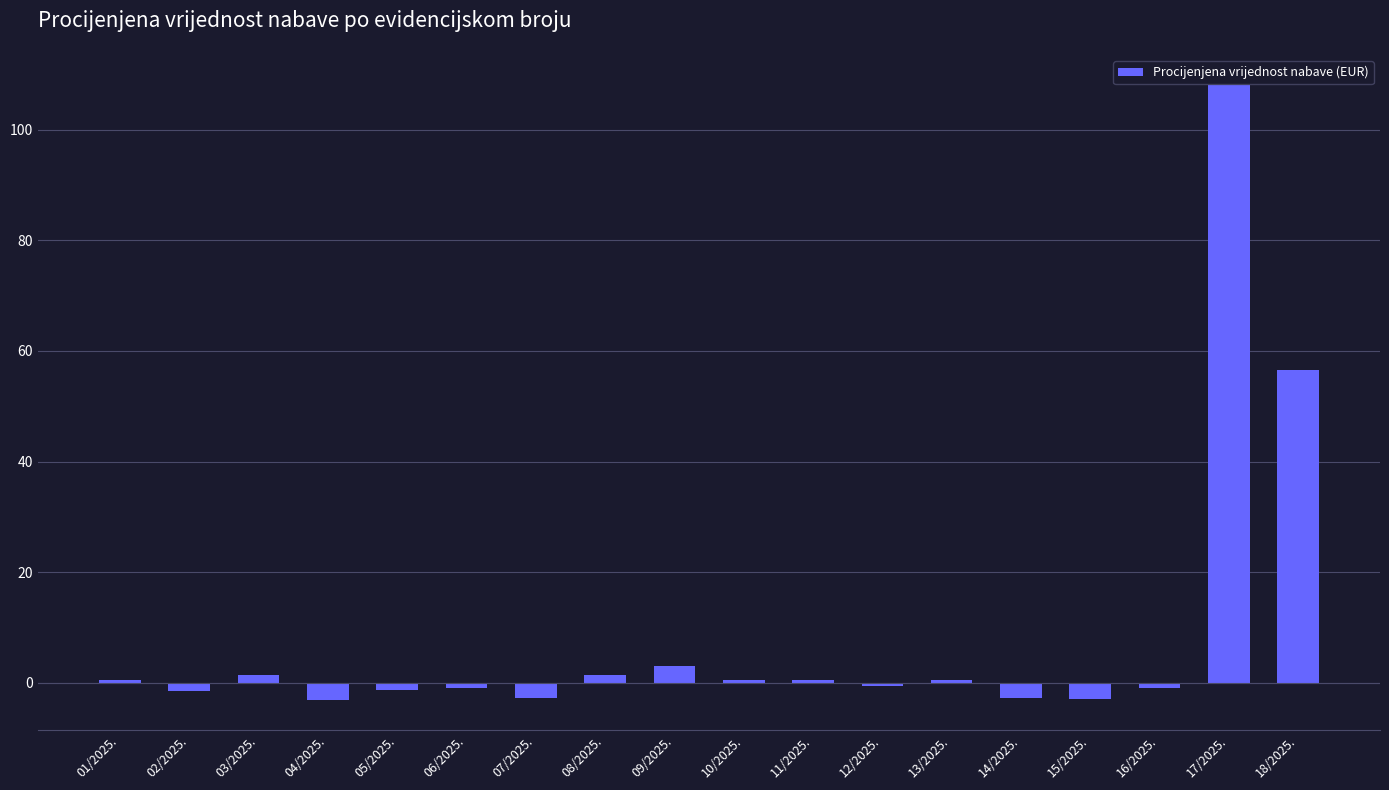

True or false: the data shows -1.0 at 16/2025..

True